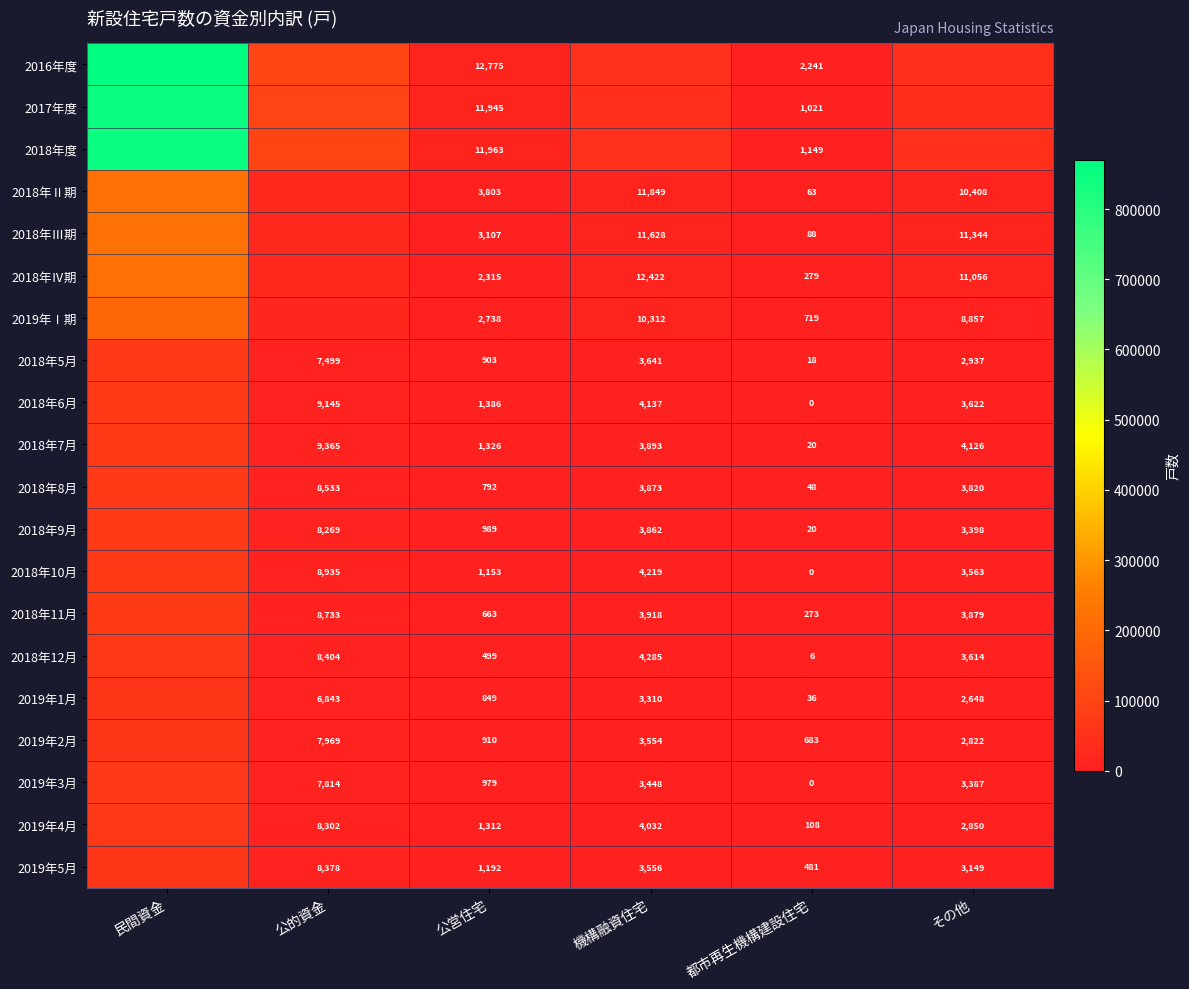

Is the value of 2019年Ⅰ期 at その他 greater than the value of 2018年Ⅱ期 at 公営住宅?

Yes